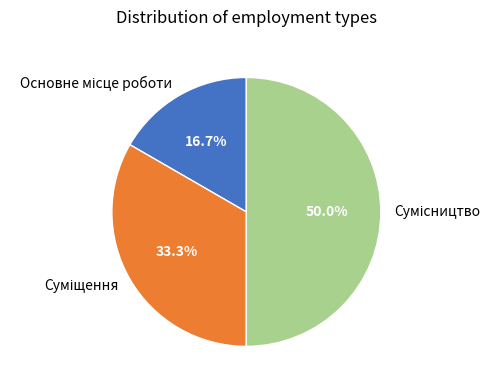

Which category has the biggest portion of the pie?

Сумісництво